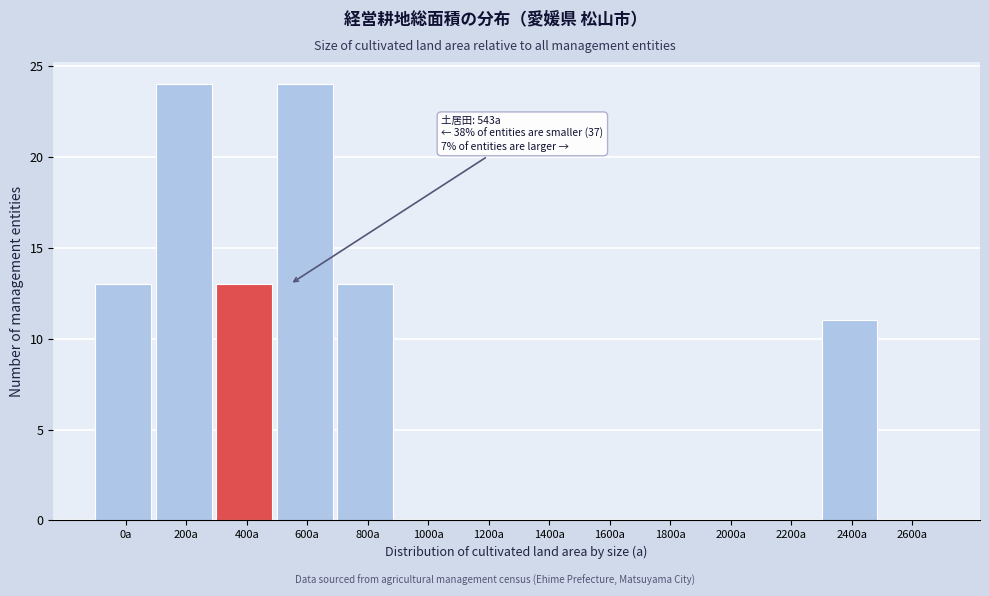

Reading left to right, what are all the values shown in this chart?

0a=13	200a=24	400a=13	600a=24	800a=13	1000a=0	1200a=0	1400a=0	1600a=0	1800a=0	2000a=0	2200a=0	2400a=11	2600a=0